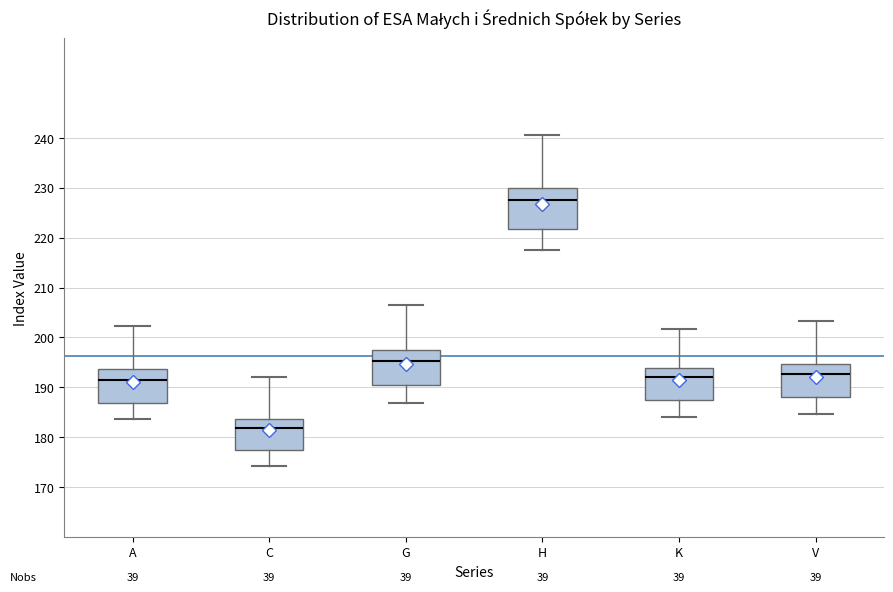

Where does the lower whisker of the box for K end on the y-axis? The values are not printed on the chart, so give them approximately, as read against the axis.

184